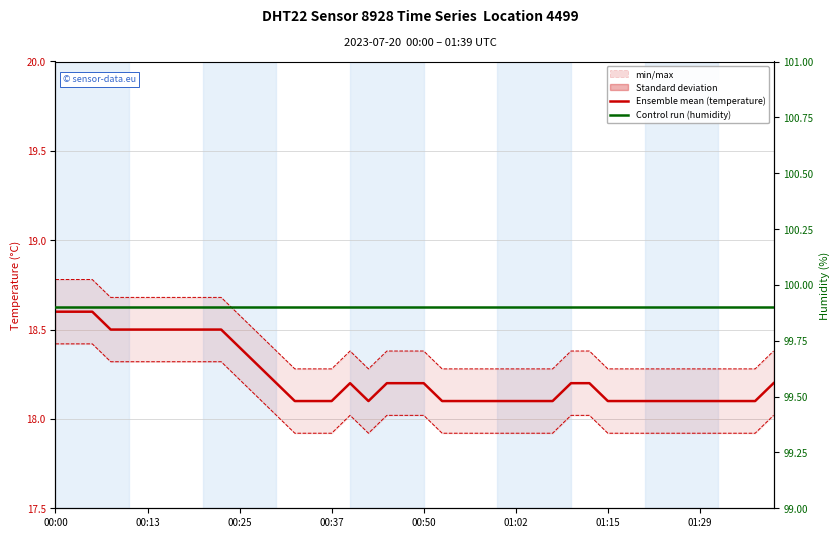

List the series in order of their peak value, lowest first.

temperature (°C), humidity (%)